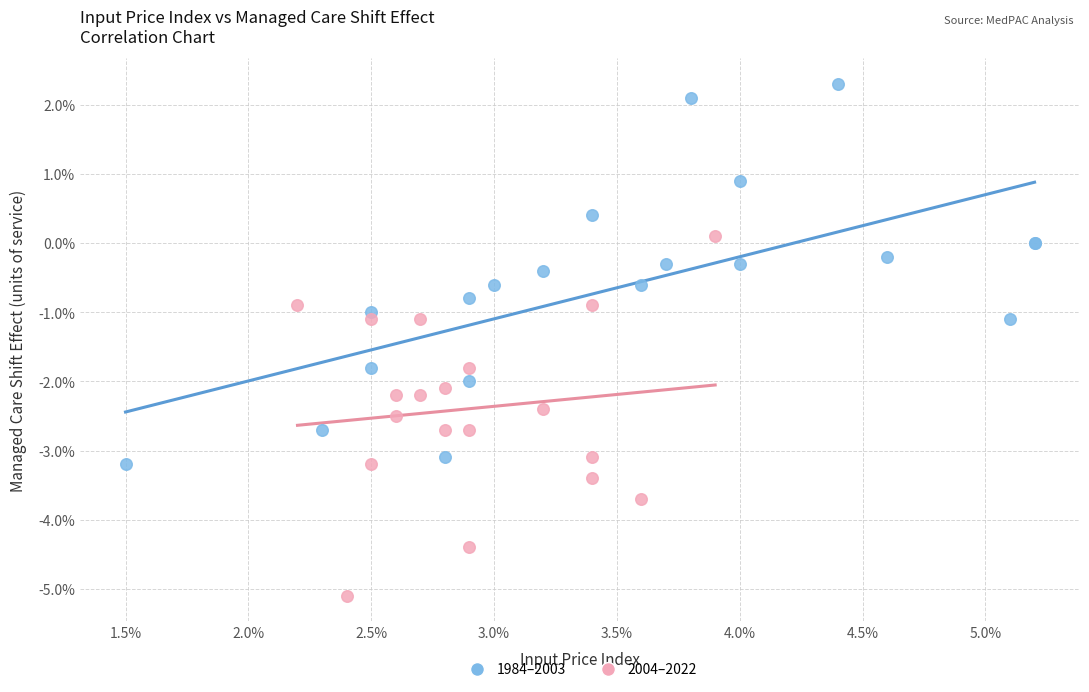

Which series contains the highest Y value?

1984–2003